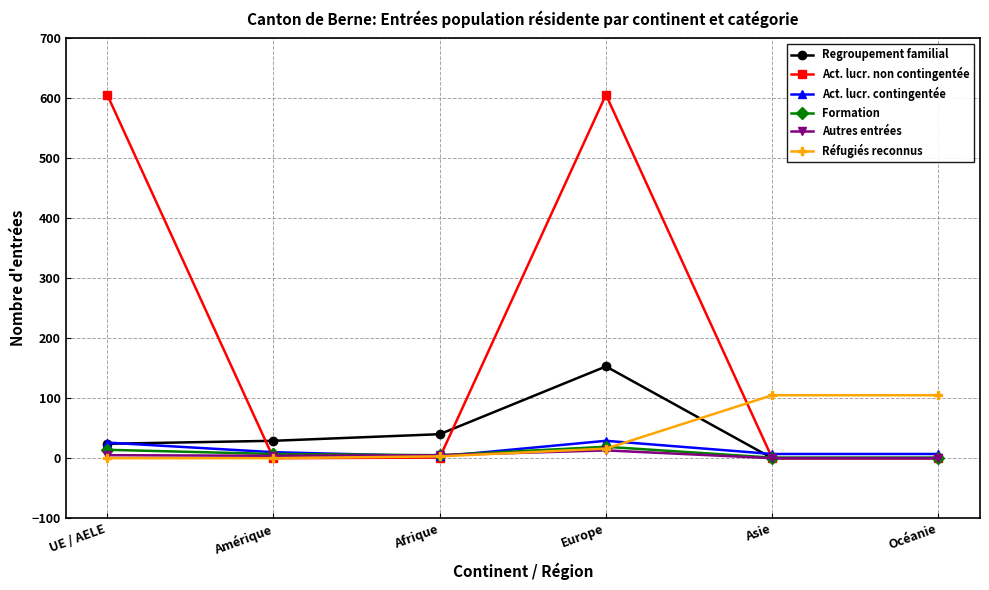

The Formation series shows 1 at Asie. True or false?

True